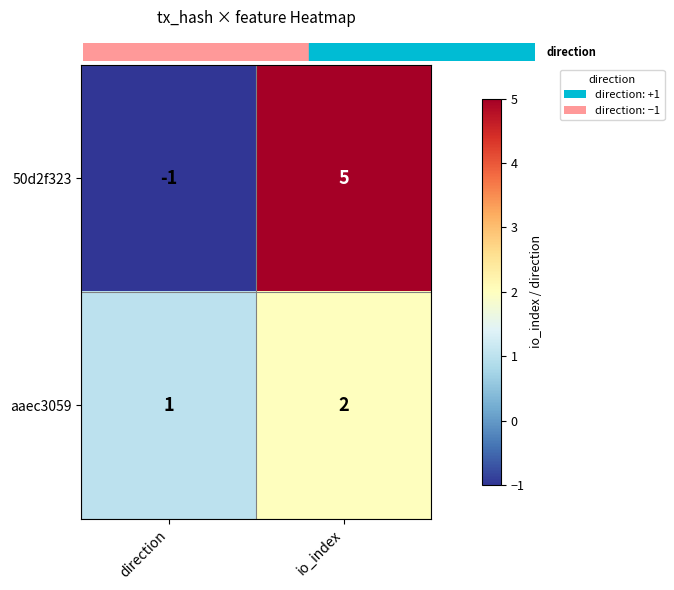

At direction, list the series in order from largest to smallest.

aaec3059, 50d2f323